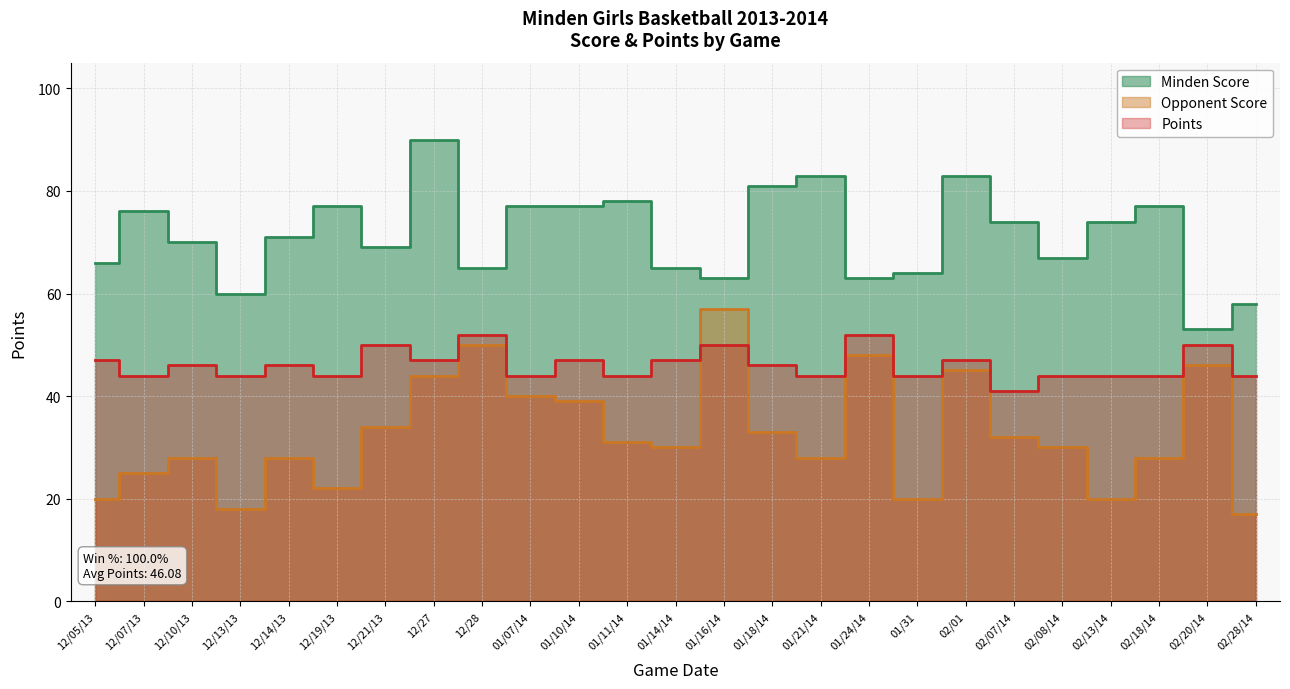

What is the difference between the Opponent Score values at 02/20/14 and 02/18/14?

18